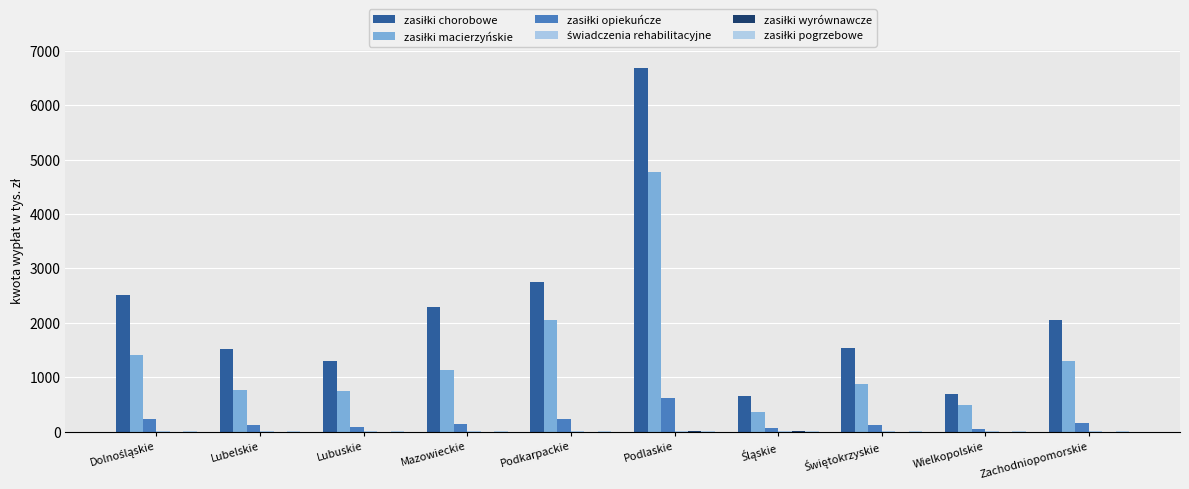

How many series are shown in this chart?

6